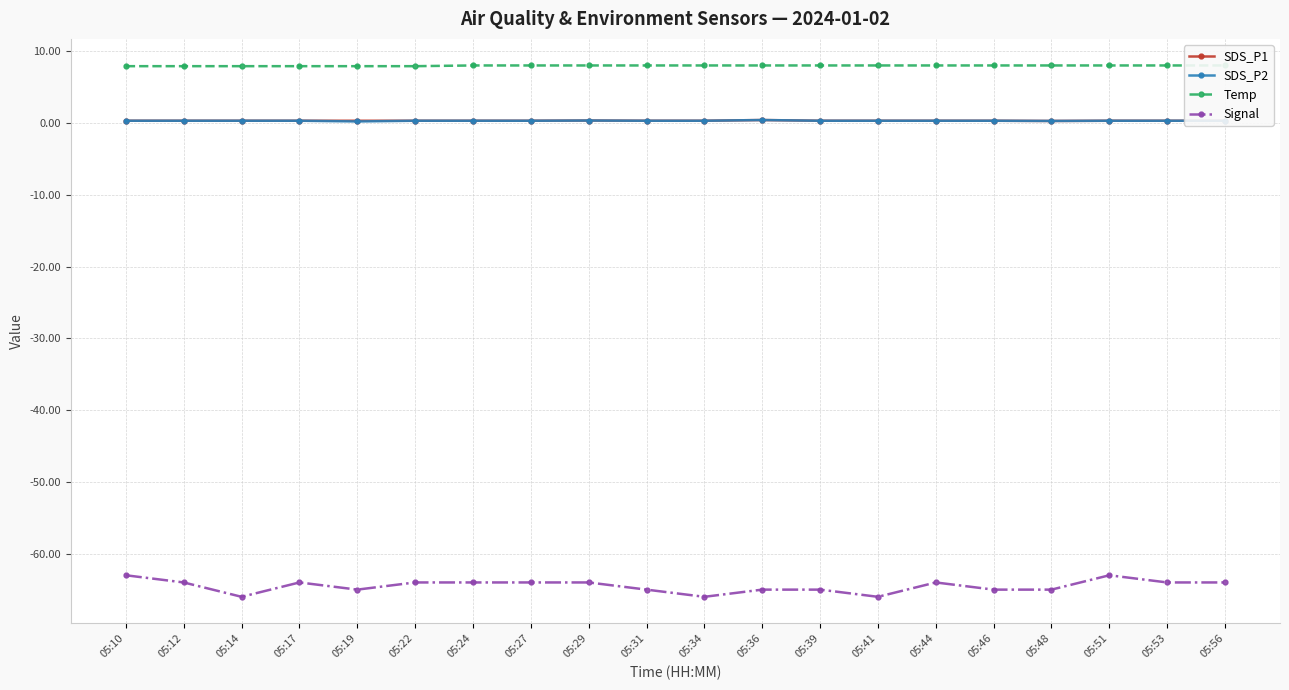

Count the SDS_P1 values in the range 0 to 1.

20